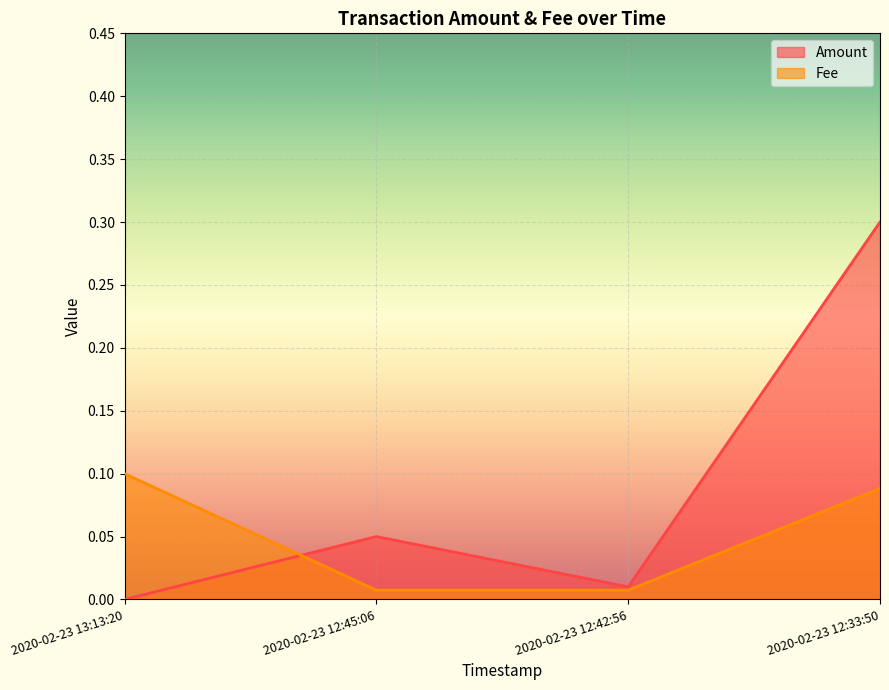

Which has a higher value, 2020-02-23 12:45:06 or 2020-02-23 12:42:56?

2020-02-23 12:45:06